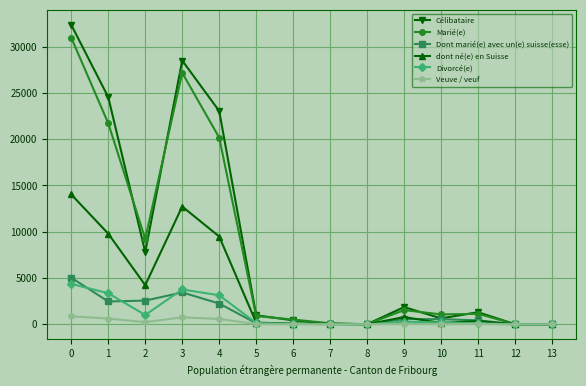

List the series in order of their peak value, lowest first.

Veuve / veuf, Divorcé(e), Dont marié(e) avec un(e) suisse(esse), dont né(e) en Suisse, Marié(e), Célibataire